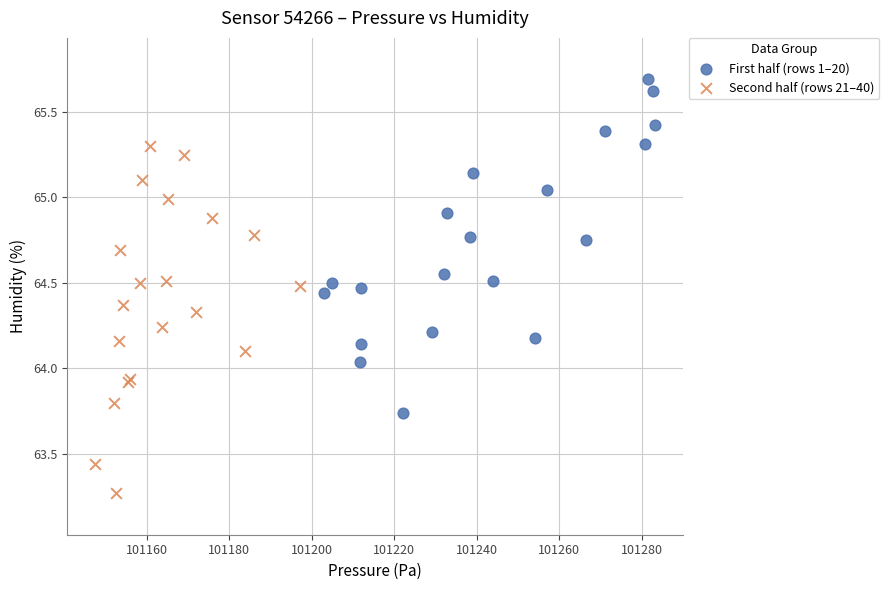

Which series has the widest spread of Y values?

Second half (rows 21–40)